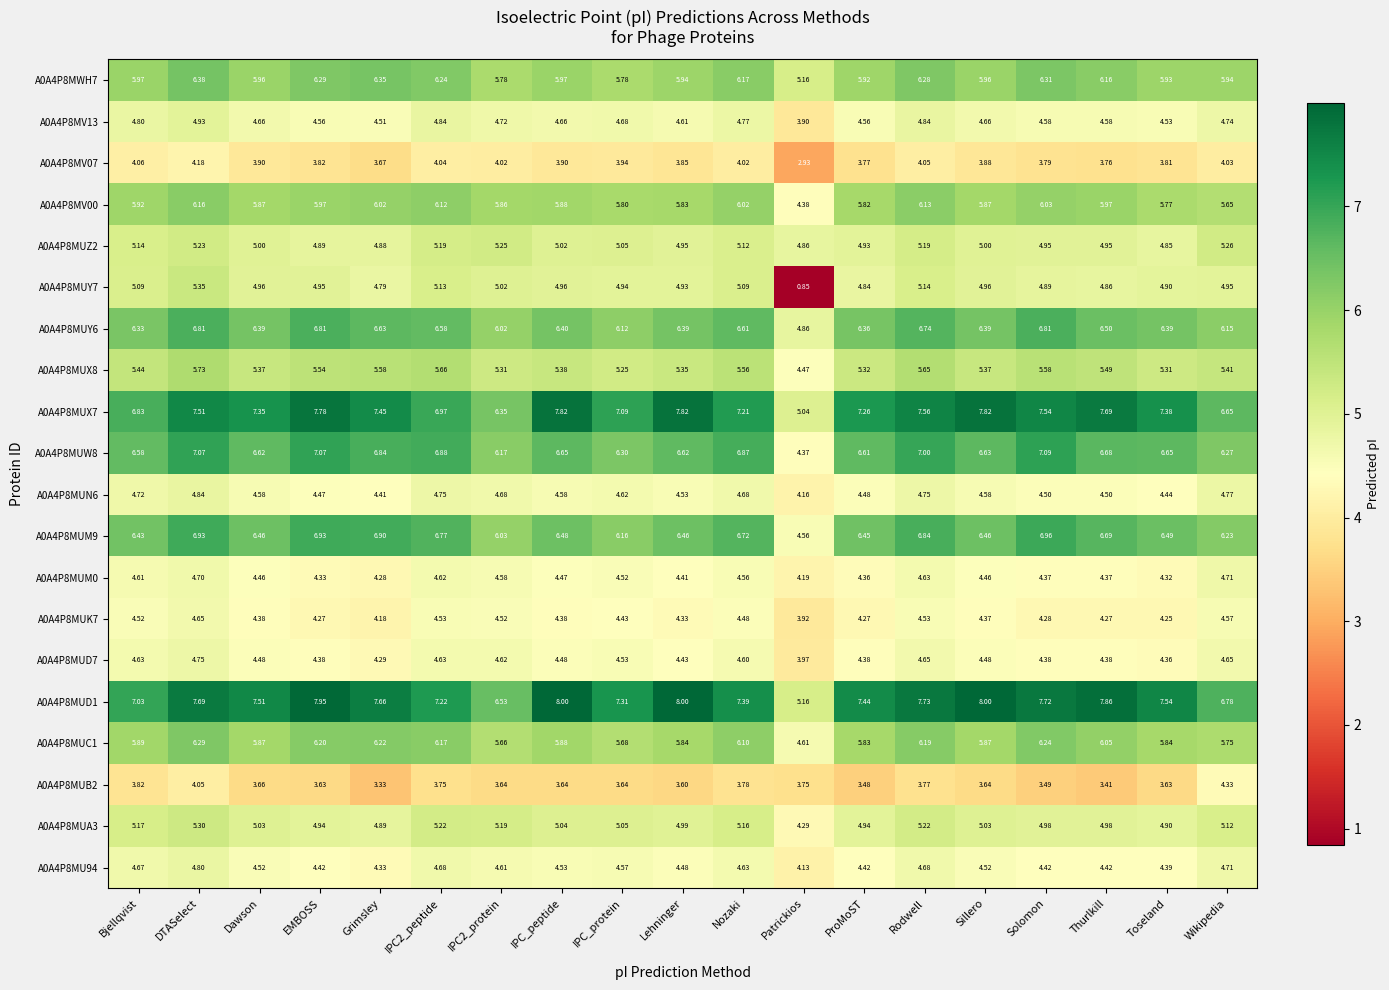

At which label is A0A4P8MU94 closest to 4?

Patrickios